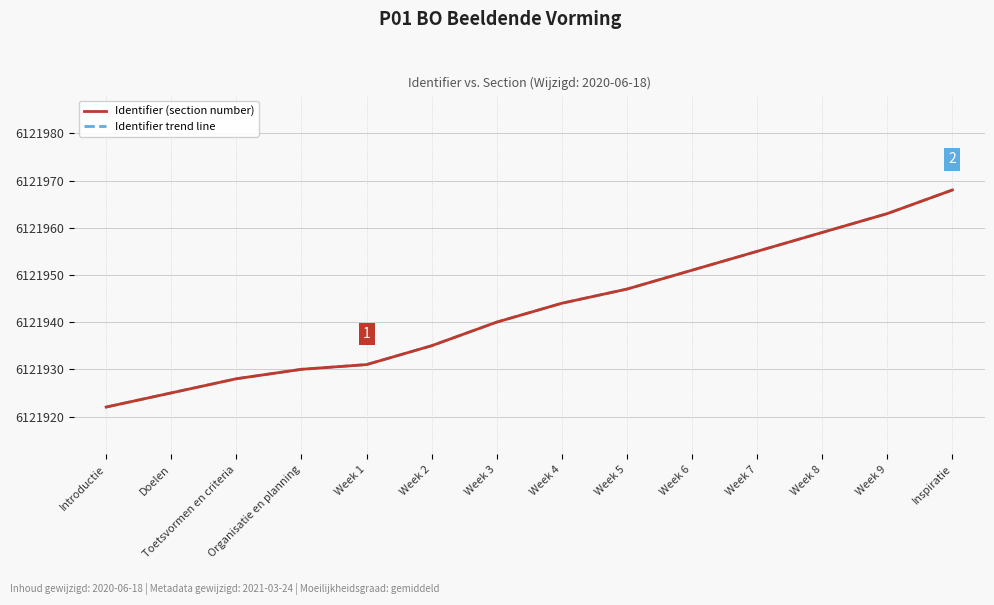

The Identifier trend line series shows 10888196 at Week 7. True or false?

False